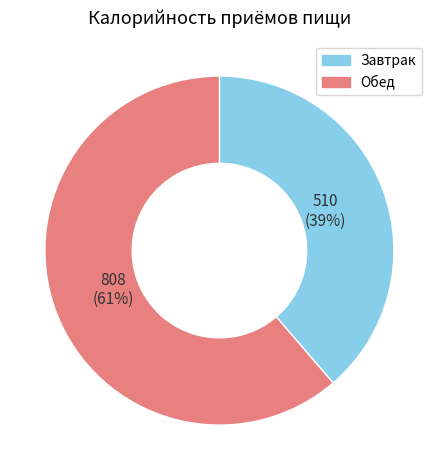

To the nearest percent, what is the combined percentage of Обед and Завтрак?

100%